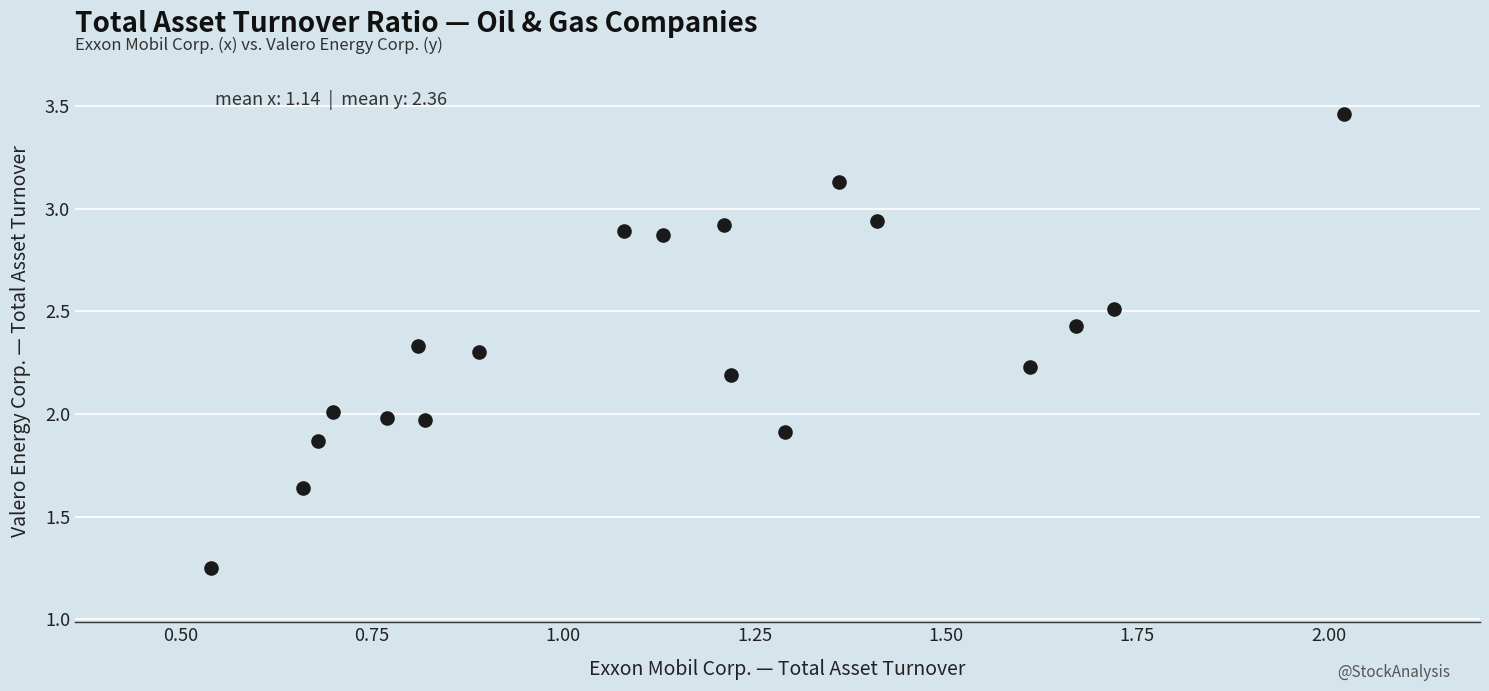

What is the range of X values (max minus min)?

1.5